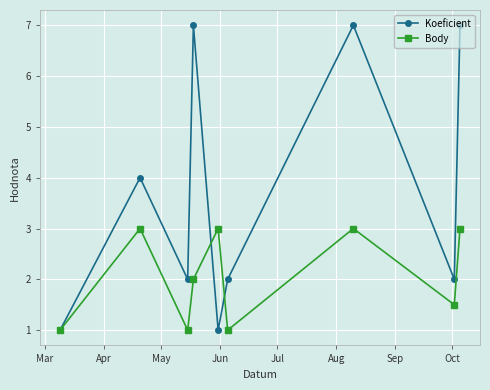

What is the value of the Body point at the 5th from the left?

3.0